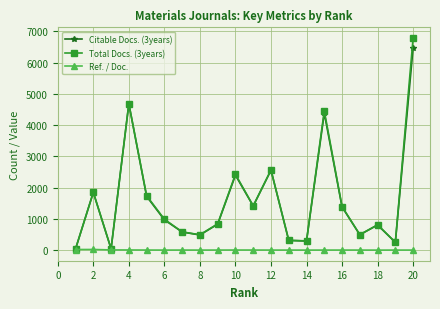

What is the value of the Citable Docs. (3years) point at the 12th from the left?

2557.0